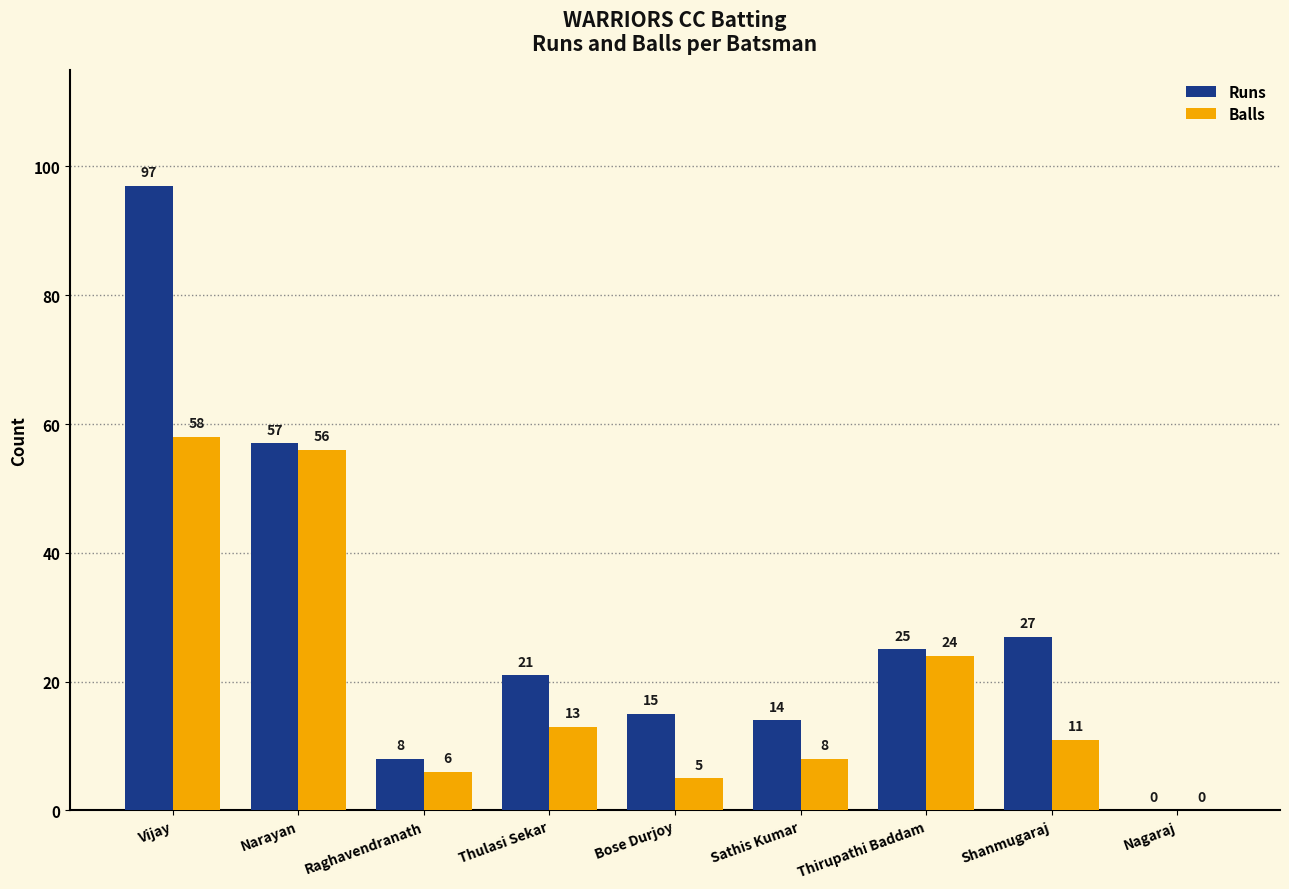

True or false: Runs has a value of 25 at Thirupathi Baddam.

True